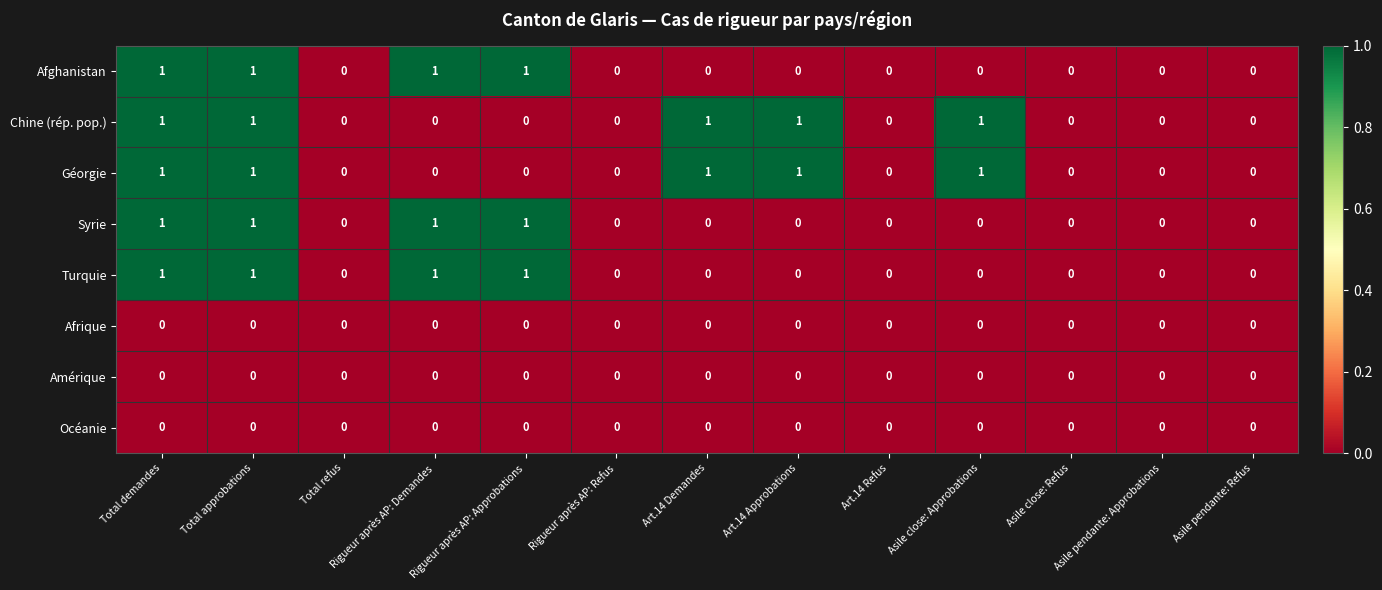

Is it true that Géorgie equals 0 at Asile pendante: Approbations?

True